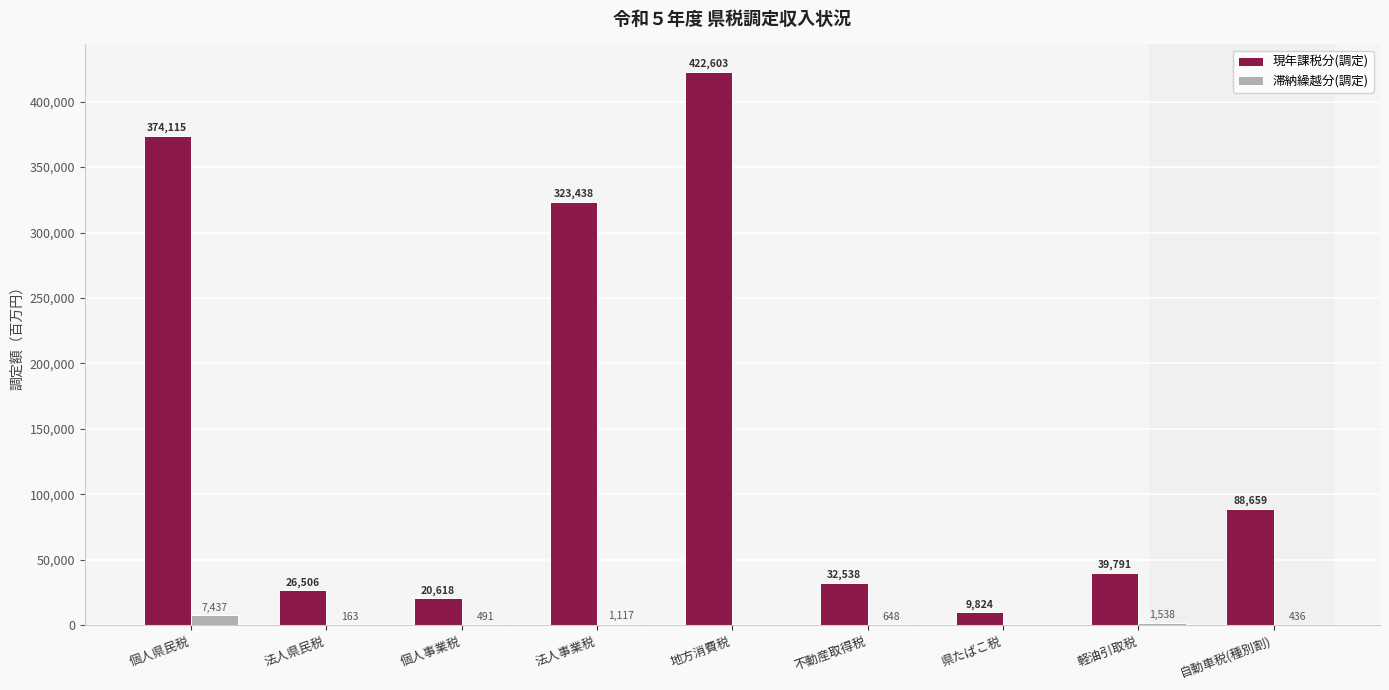

What is the sum of the 滞納繰越分(調定) values at 軽油引取税 and 個人県民税?

8975